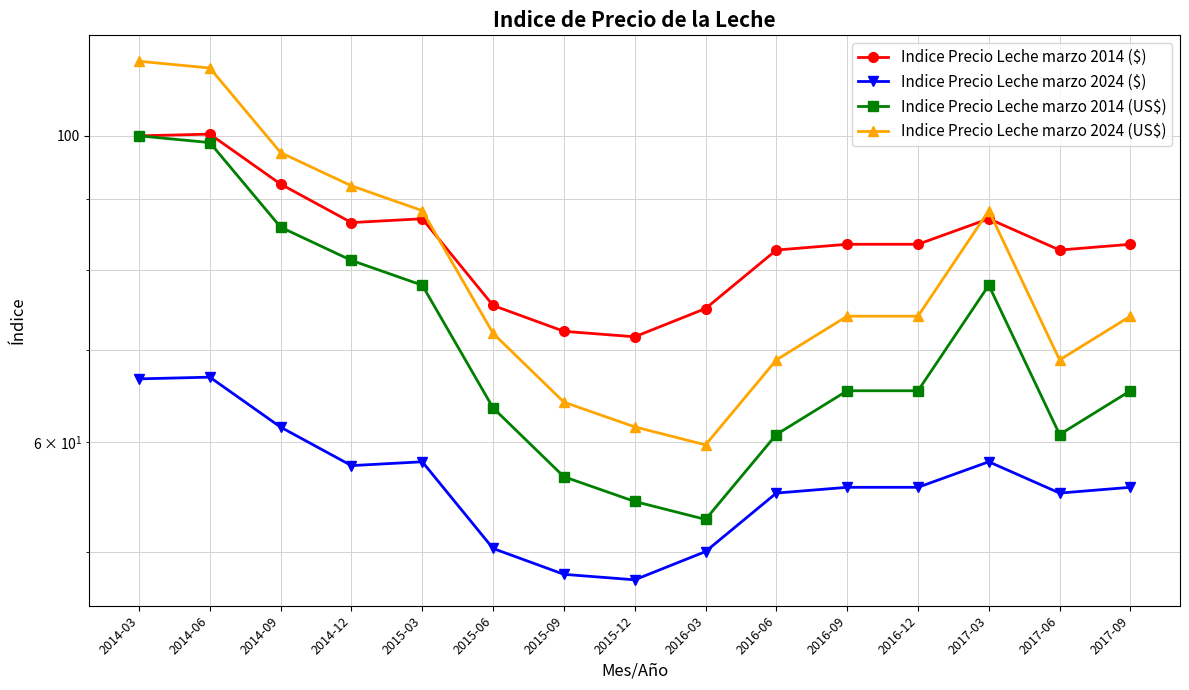

Reading left to right, extract all data points from this chart.

Indice Precio Leche marzo 2014 ($): 2014-03=100.0	2014-06=100.3	2014-09=92.3	2014-12=86.5	2015-03=87.1	2015-06=75.4	2015-09=72.2	2015-12=71.6	2016-03=75.0	2016-06=82.7	2016-09=83.5	2016-12=83.5	2017-03=87.1	2017-06=82.7	2017-09=83.5
Indice Precio Leche marzo 2024 ($): 2014-03=66.7	2014-06=66.9	2014-09=61.6	2014-12=57.7	2015-03=58.1	2015-06=50.3	2015-09=48.2	2015-12=47.7	2016-03=50.0	2016-06=55.2	2016-09=55.7	2016-12=55.7	2017-03=58.1	2017-06=55.2	2017-09=55.7
Indice Precio Leche marzo 2014 (US$): 2014-03=100.0	2014-06=98.9	2014-09=85.9	2014-12=81.3	2015-03=78.0	2015-06=63.6	2015-09=56.7	2015-12=54.4	2016-03=52.8	2016-06=60.8	2016-09=65.4	2016-12=65.4	2017-03=78.0	2017-06=60.8	2017-09=65.4
Indice Precio Leche marzo 2024 (US$): 2014-03=113.2	2014-06=112.0	2014-09=97.2	2014-12=92.0	2015-03=88.3	2015-06=72.0	2015-09=64.2	2015-12=61.6	2016-03=59.8	2016-06=68.8	2016-09=74.1	2016-12=74.1	2017-03=88.3	2017-06=68.8	2017-09=74.1